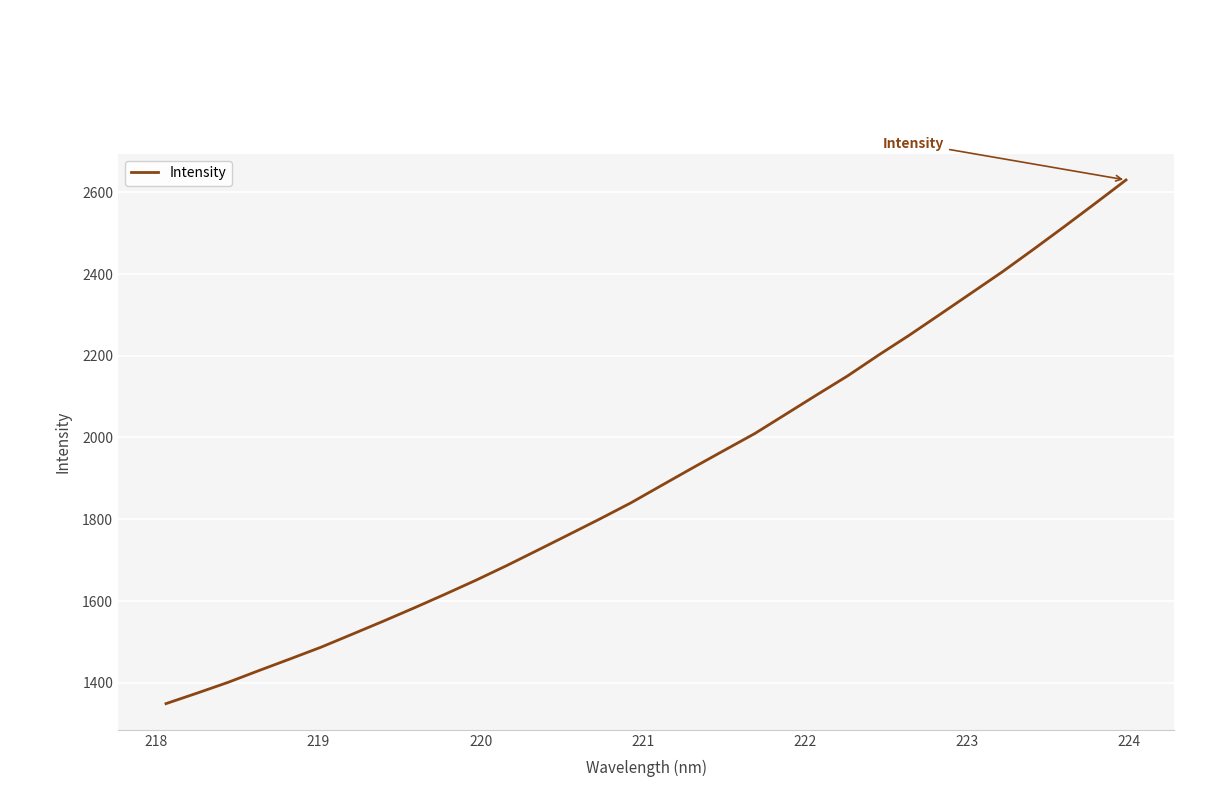

Reading right to left, what are all the values shown in this chart?

2630.4	2572.8	2515.9	2460.2	2405.4	2353.6	2301.9	2250.6	2201.5	2150.6	2104.0	2056.7	2009.4	1967.7	1925.7	1882.9	1839.8	1800.5	1762.3	1724.3	1686.6	1650.5	1616.1	1582.5	1549.9	1518.1	1486.5	1457.7	1429.4	1400.4	1374.0	1348.4